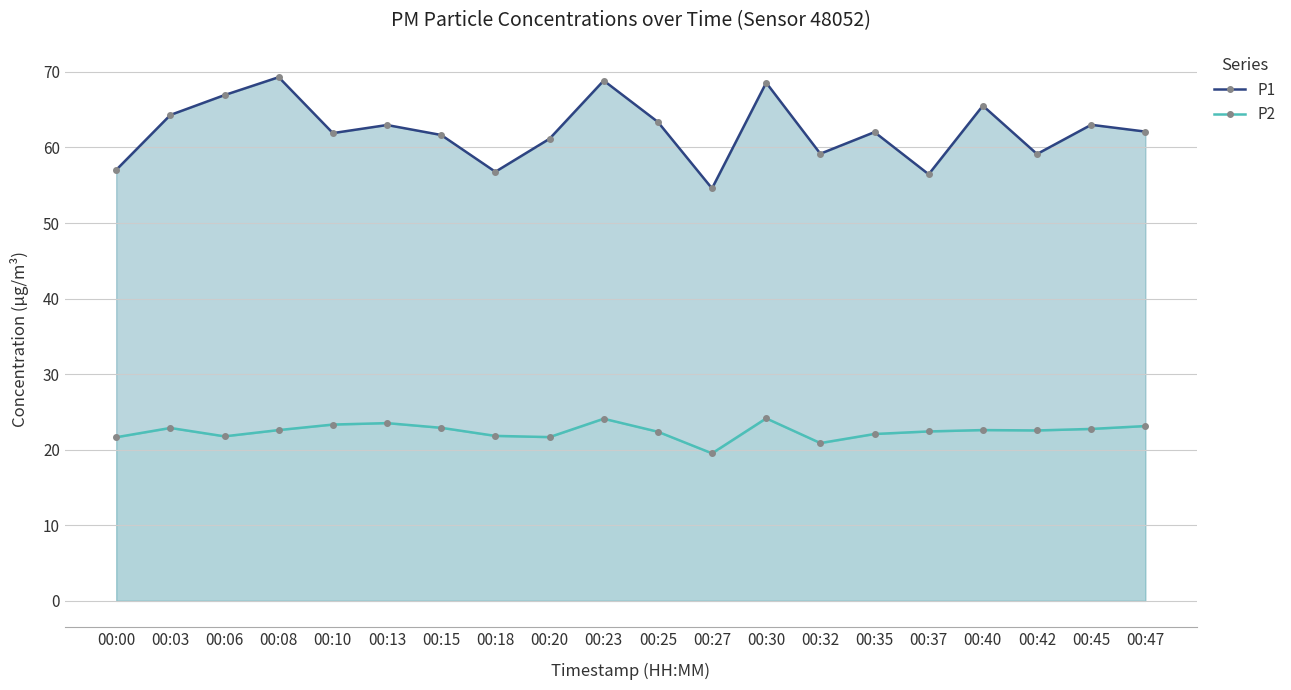

What is the value of the P2 point at the 11th from the left?

22.4